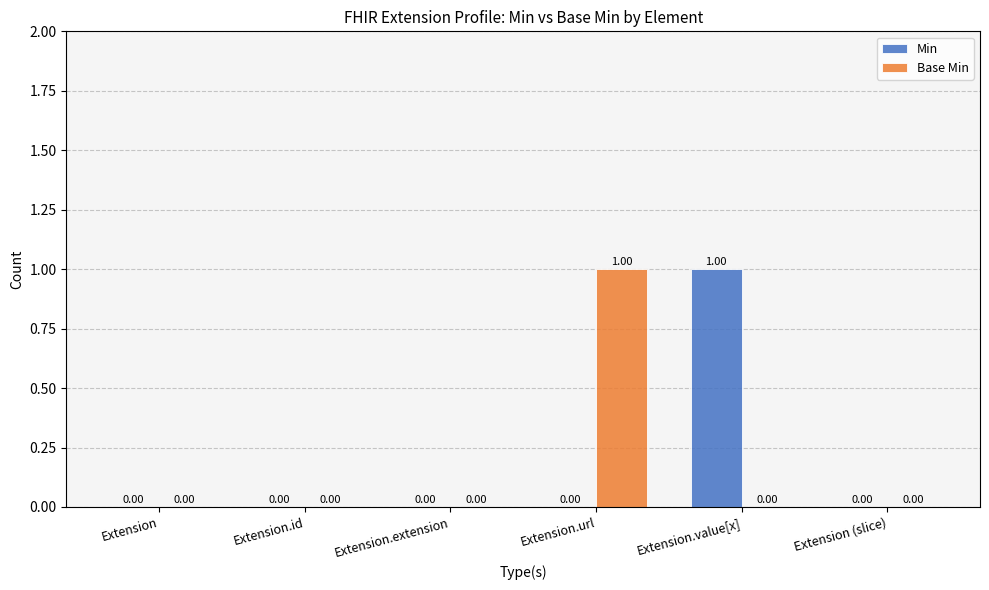

How many series are shown in this chart?

2